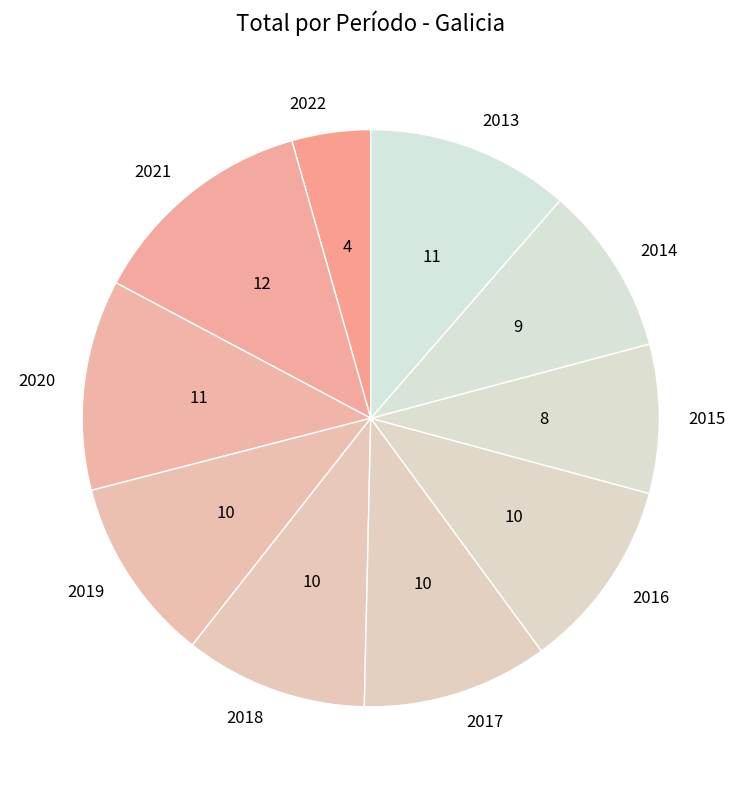

Which slice is the smallest?

2022